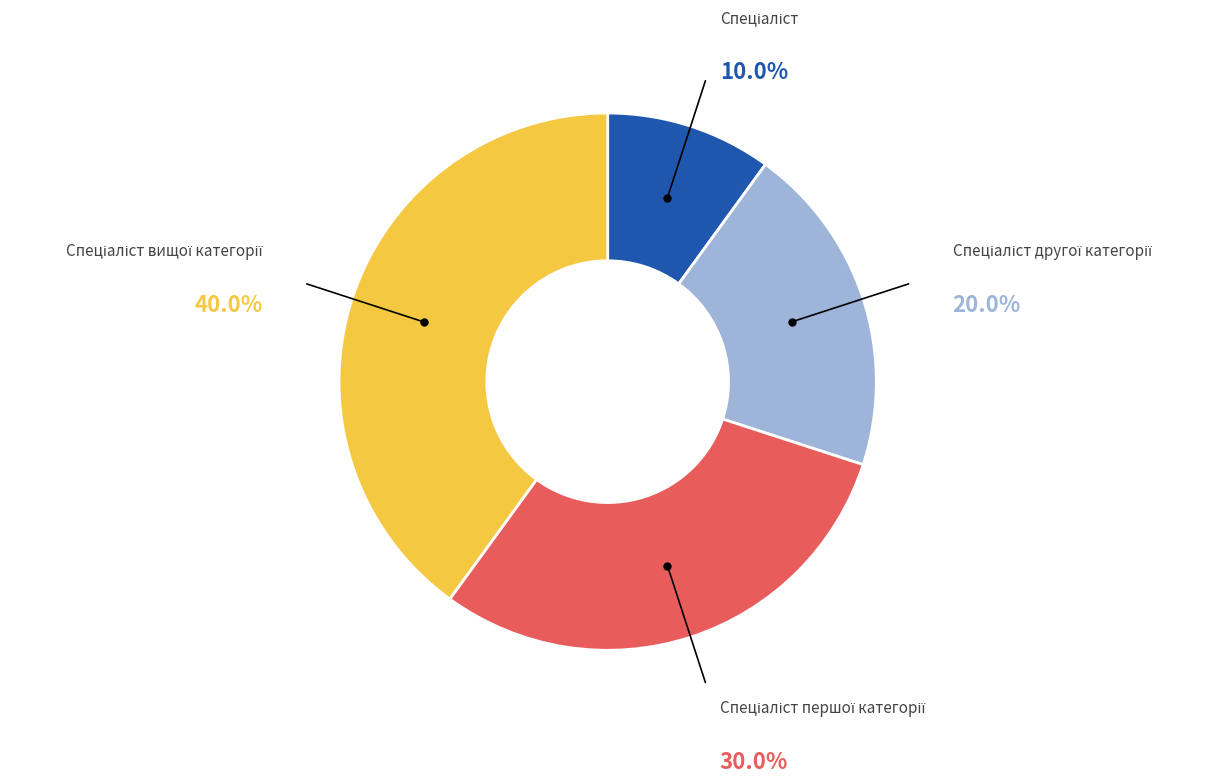

Is there a majority slice in this chart?

No